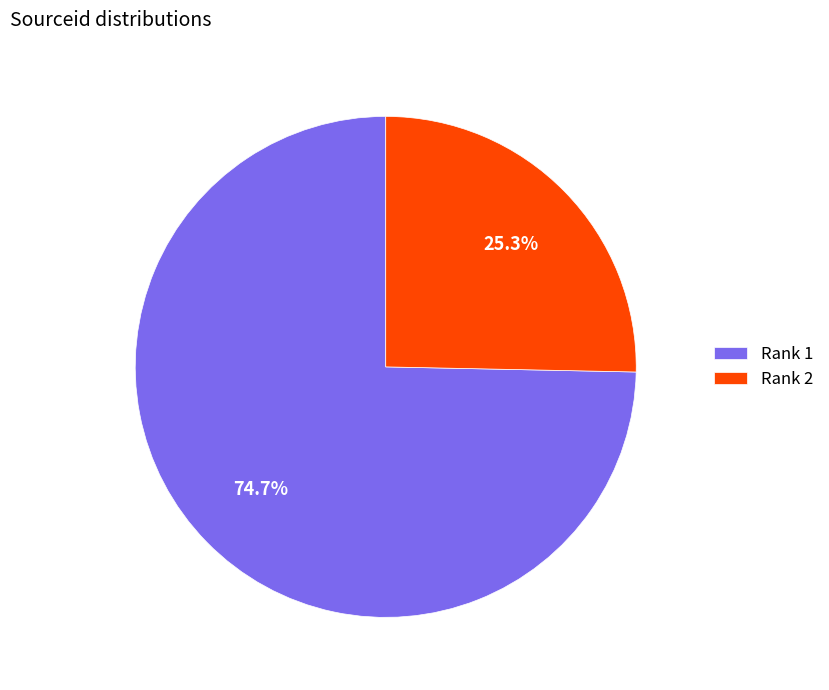

Rank the categories by value from lowest to highest.

Rank 2, Rank 1